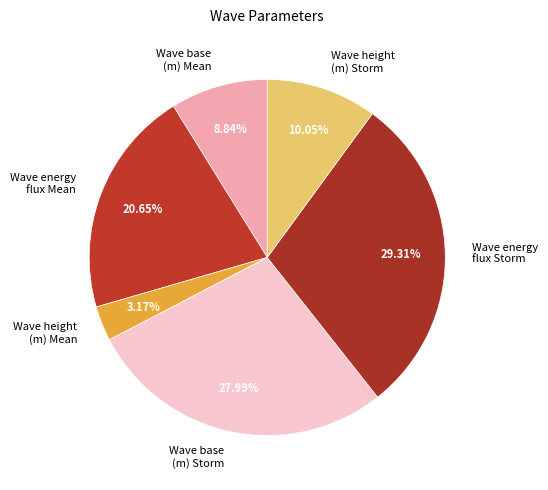

How many slices are in this pie chart?

6